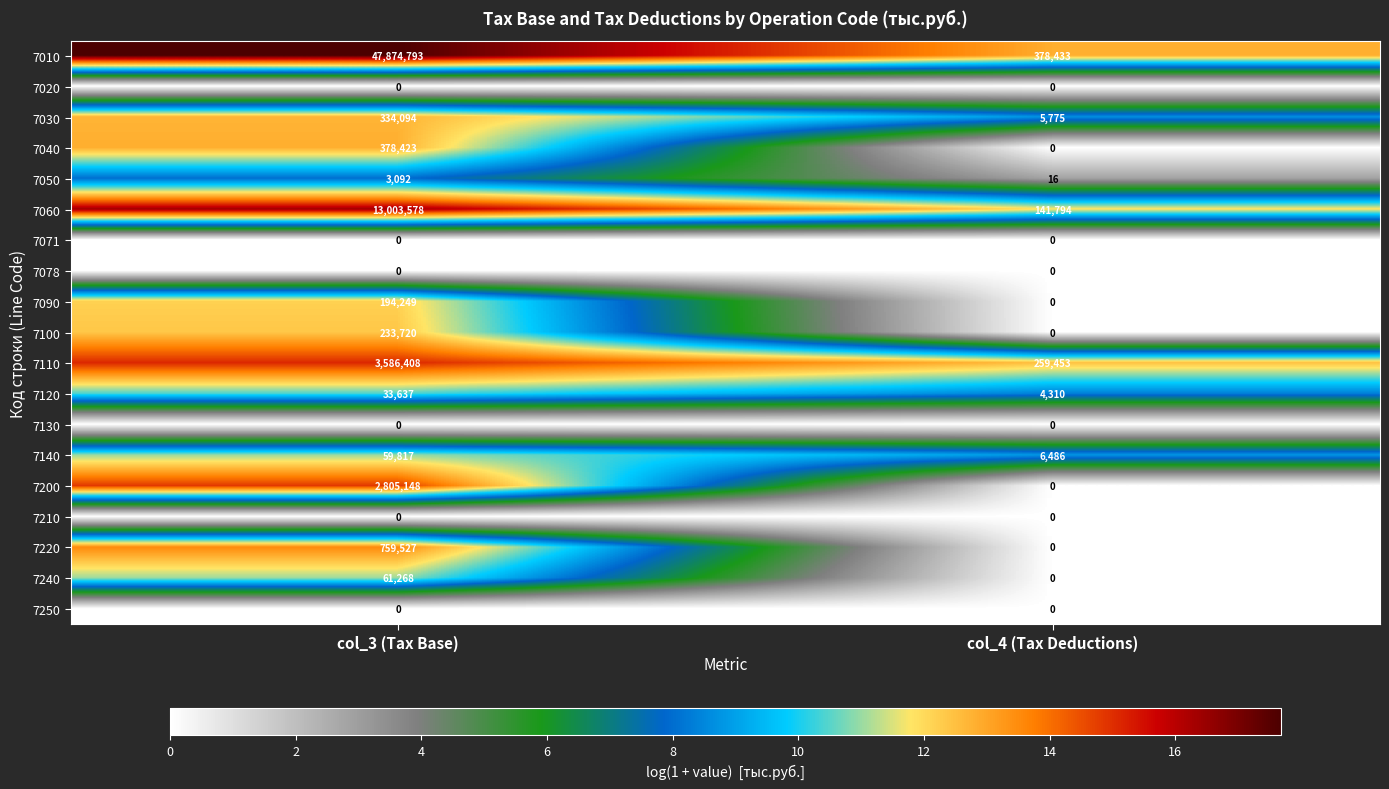

What is the sum of the 7030 values at col_3 (Tax Base) and col_4 (Tax Deductions)?

339869